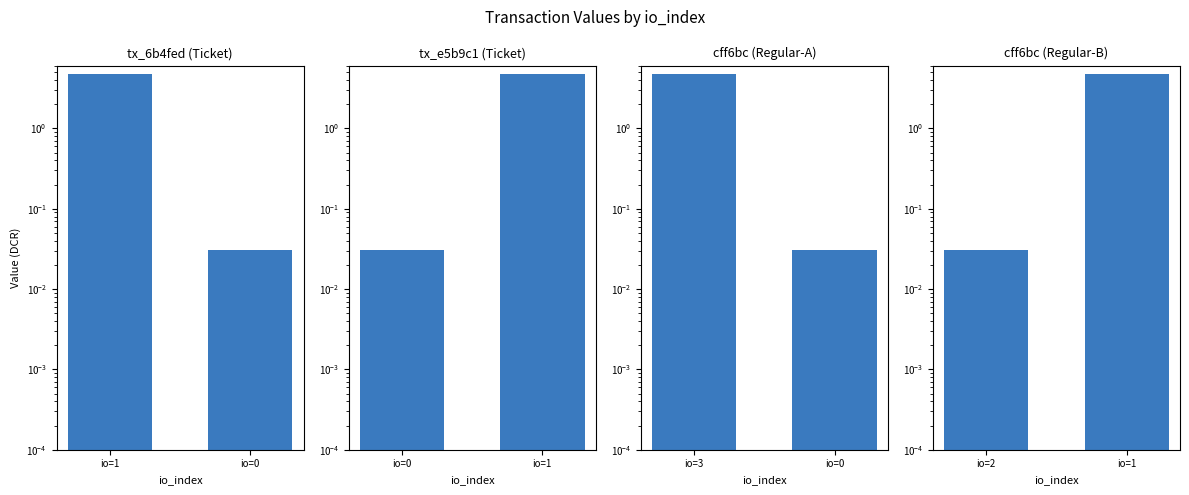

At how many categories does at least one series exceed 3?

2